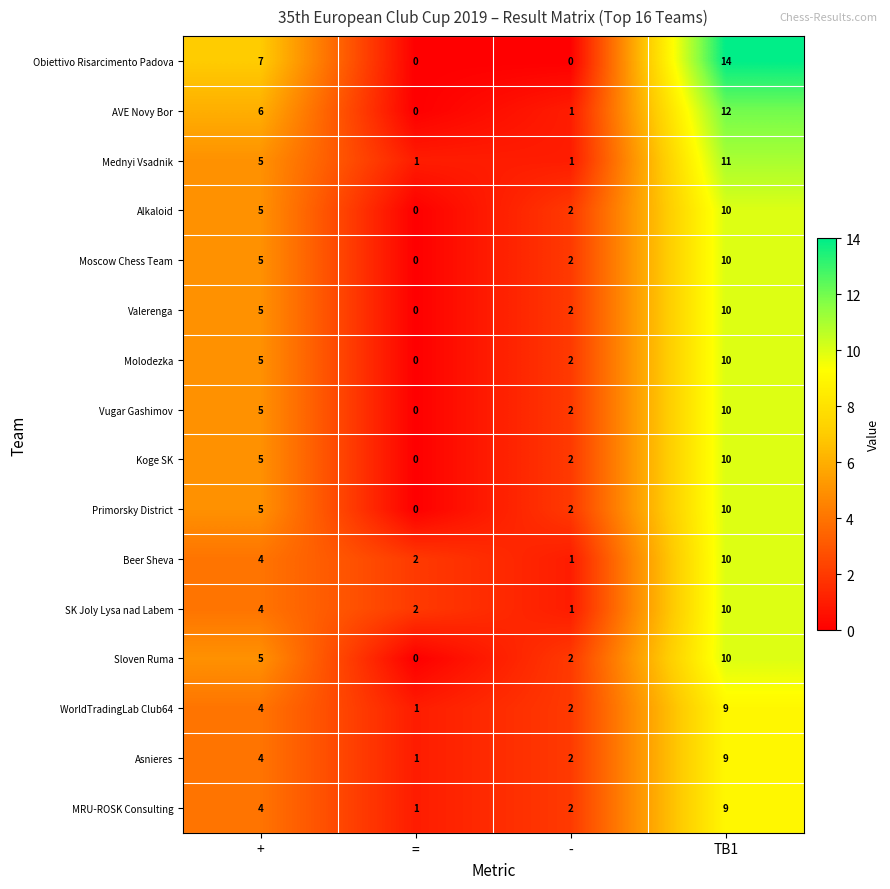

What is the difference between the Moscow Chess Team values at + and TB1?

5